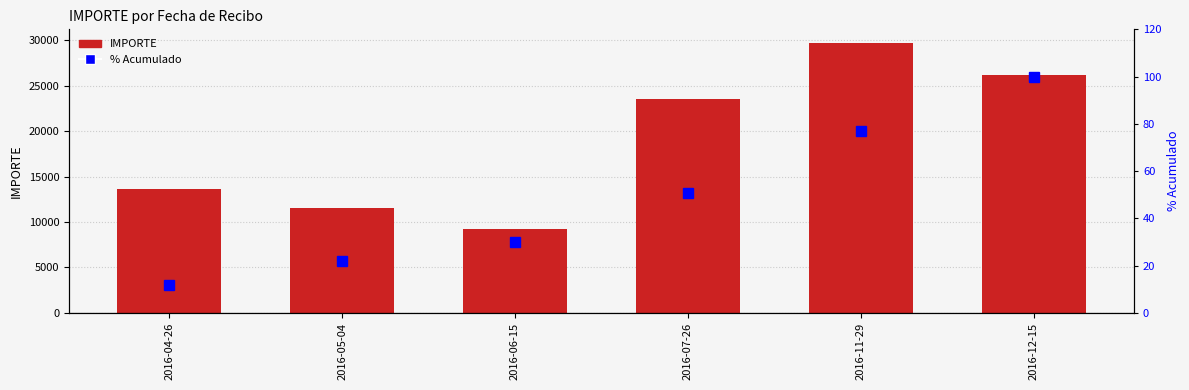

Is the value of % Acumulado at 2016-06-15 greater than the value of IMPORTE at 2016-11-29?

No